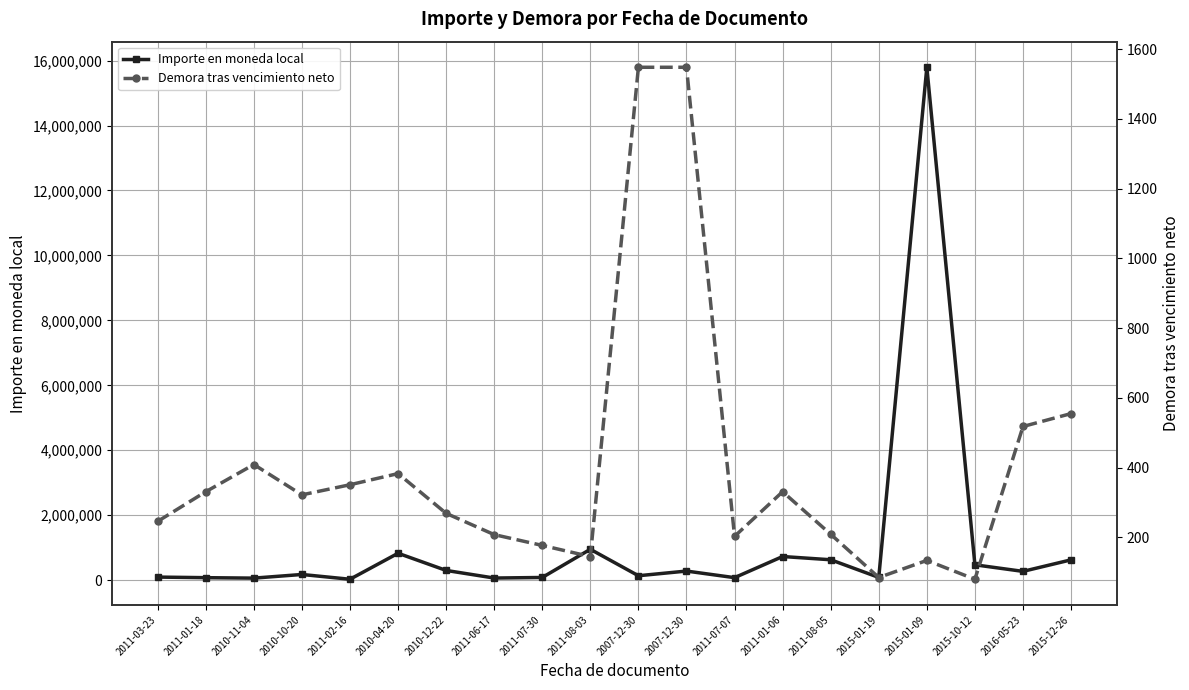

List the series in order of their overall mean, highest first.

Importe en moneda local, Demora tras vencimiento neto